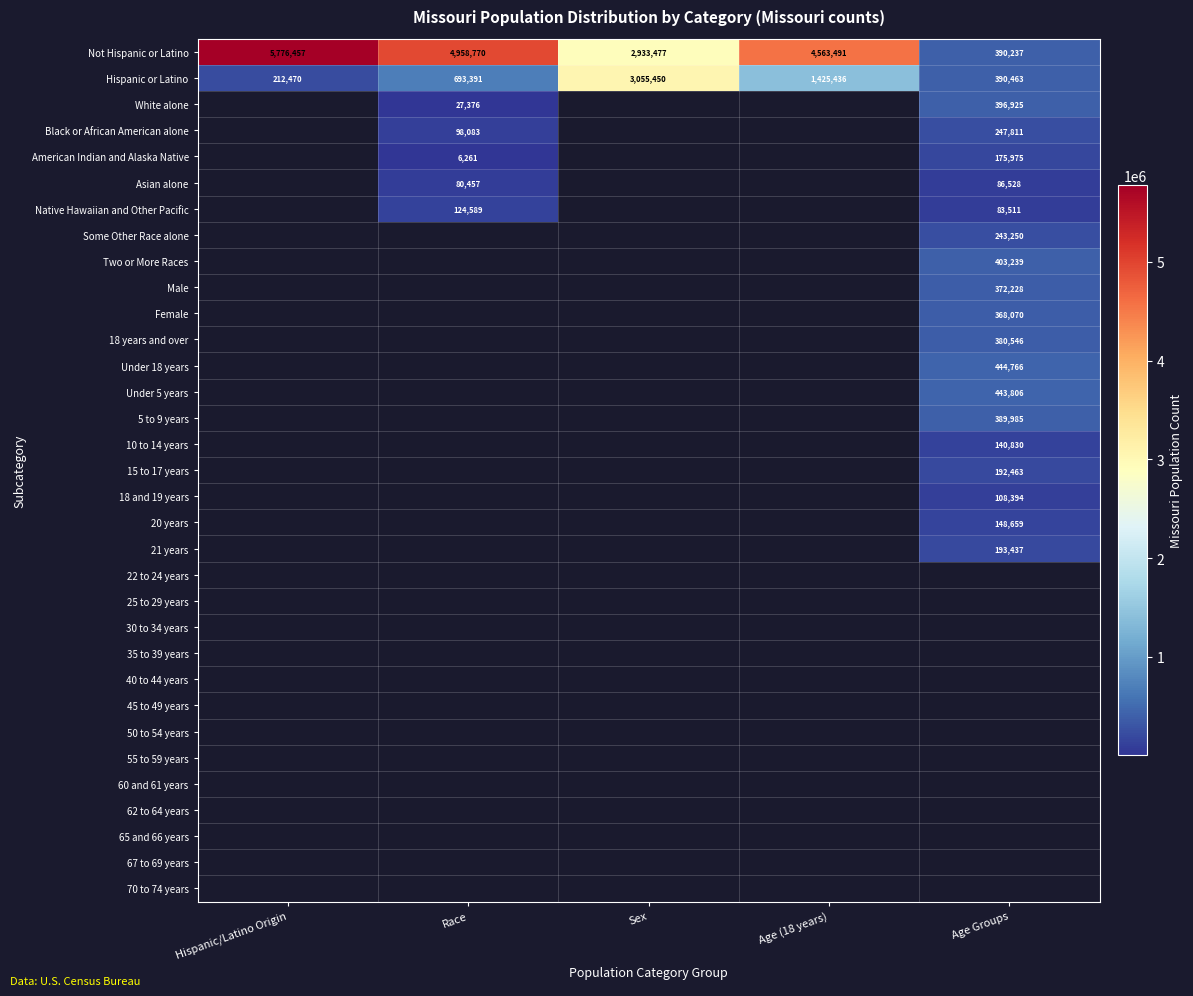

What is the greatest value displayed?

5776457.0